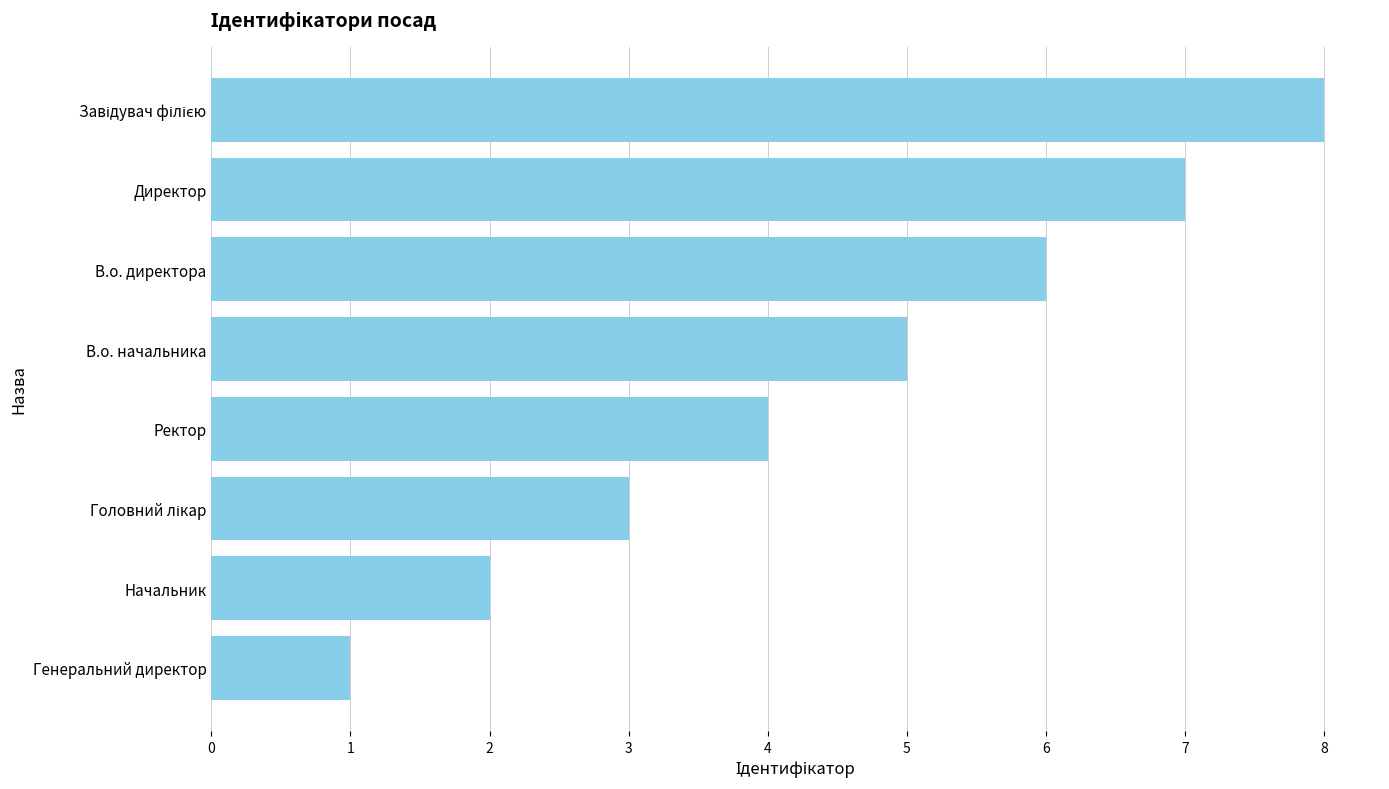

What is the smallest value displayed?

1